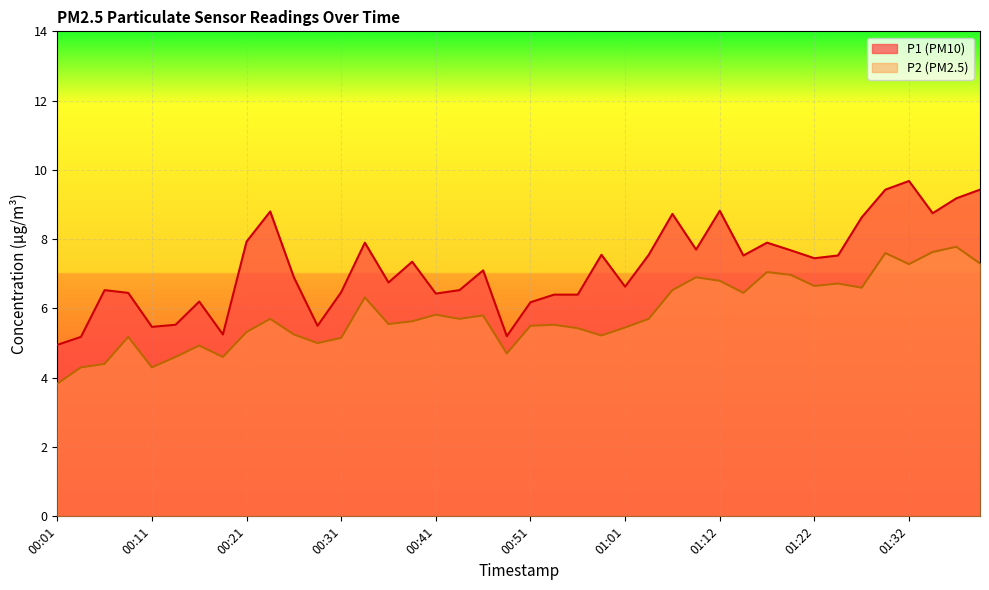

At which category does the chart reach its minimum across all series?

00:01